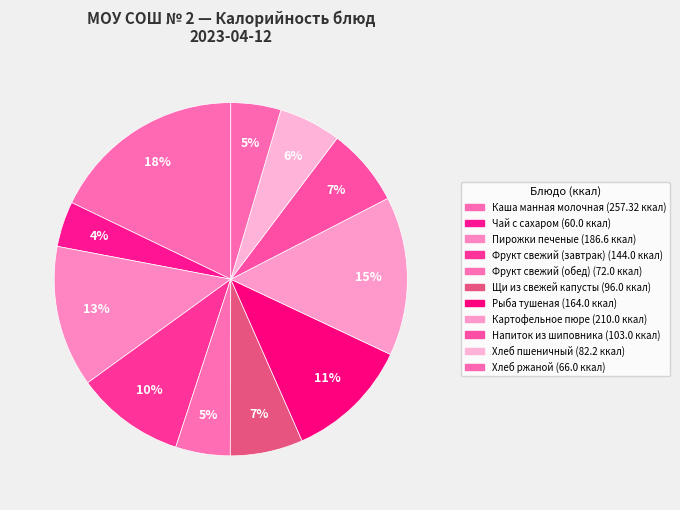

What is the smallest slice in the pie chart?

Чай с сахаром